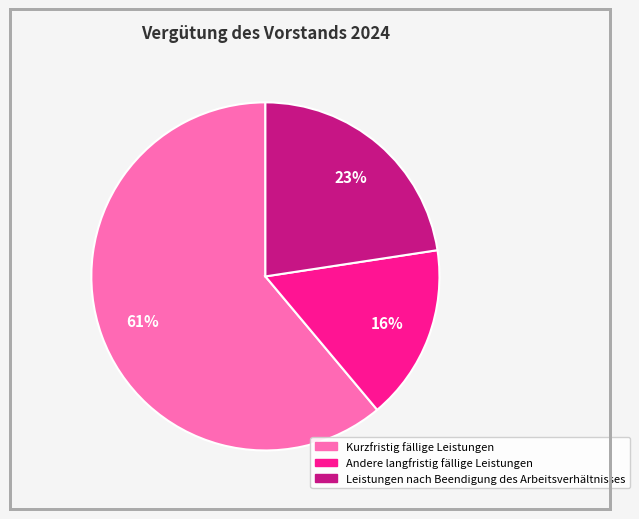

To the nearest percent, what portion does Kurzfristig fällige Leistungen represent?

61%